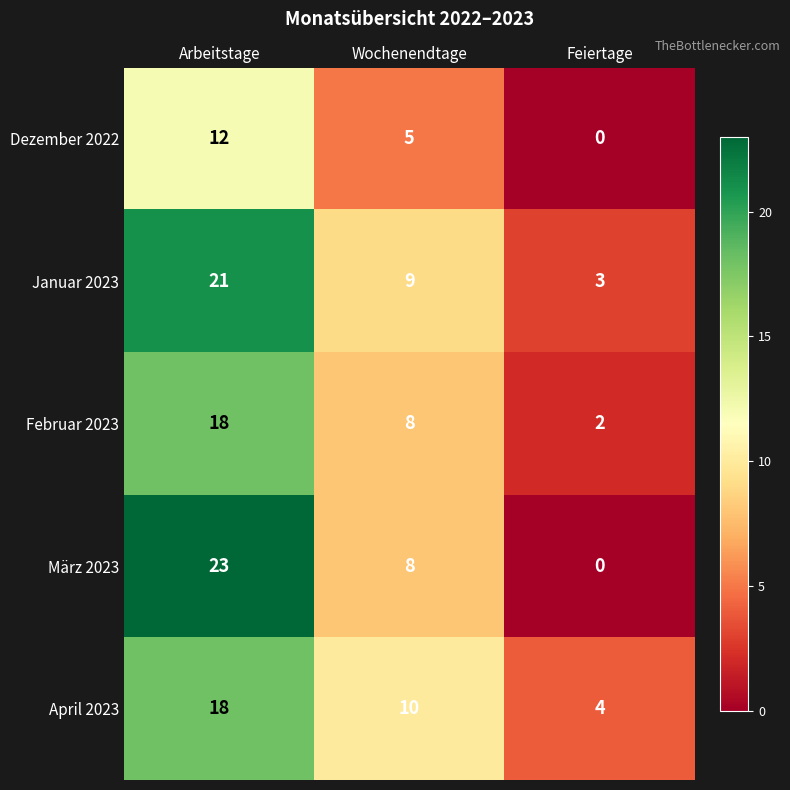

At which label does Dezember 2022 reach its minimum?

Feiertage